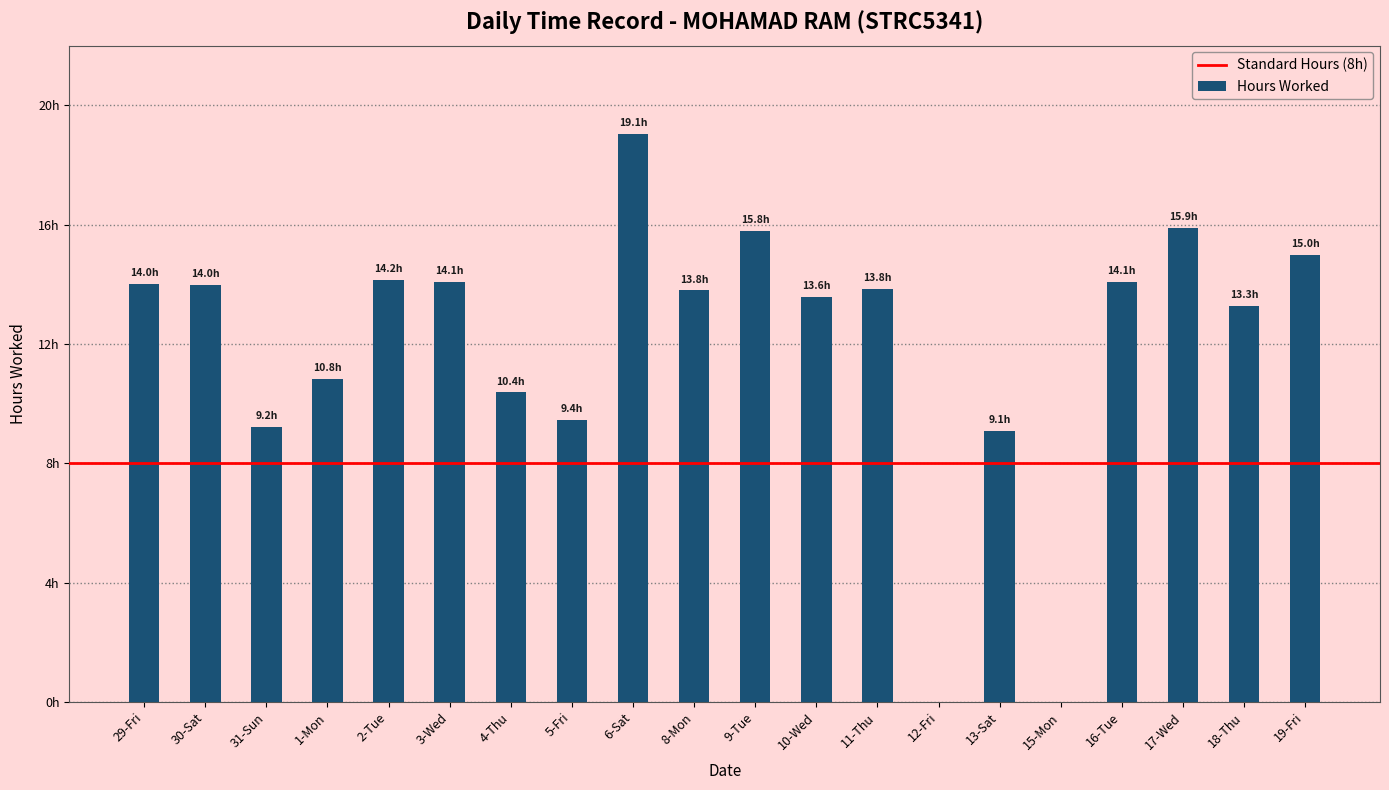

True or false: the data shows 18.2 at 1-Mon.

False